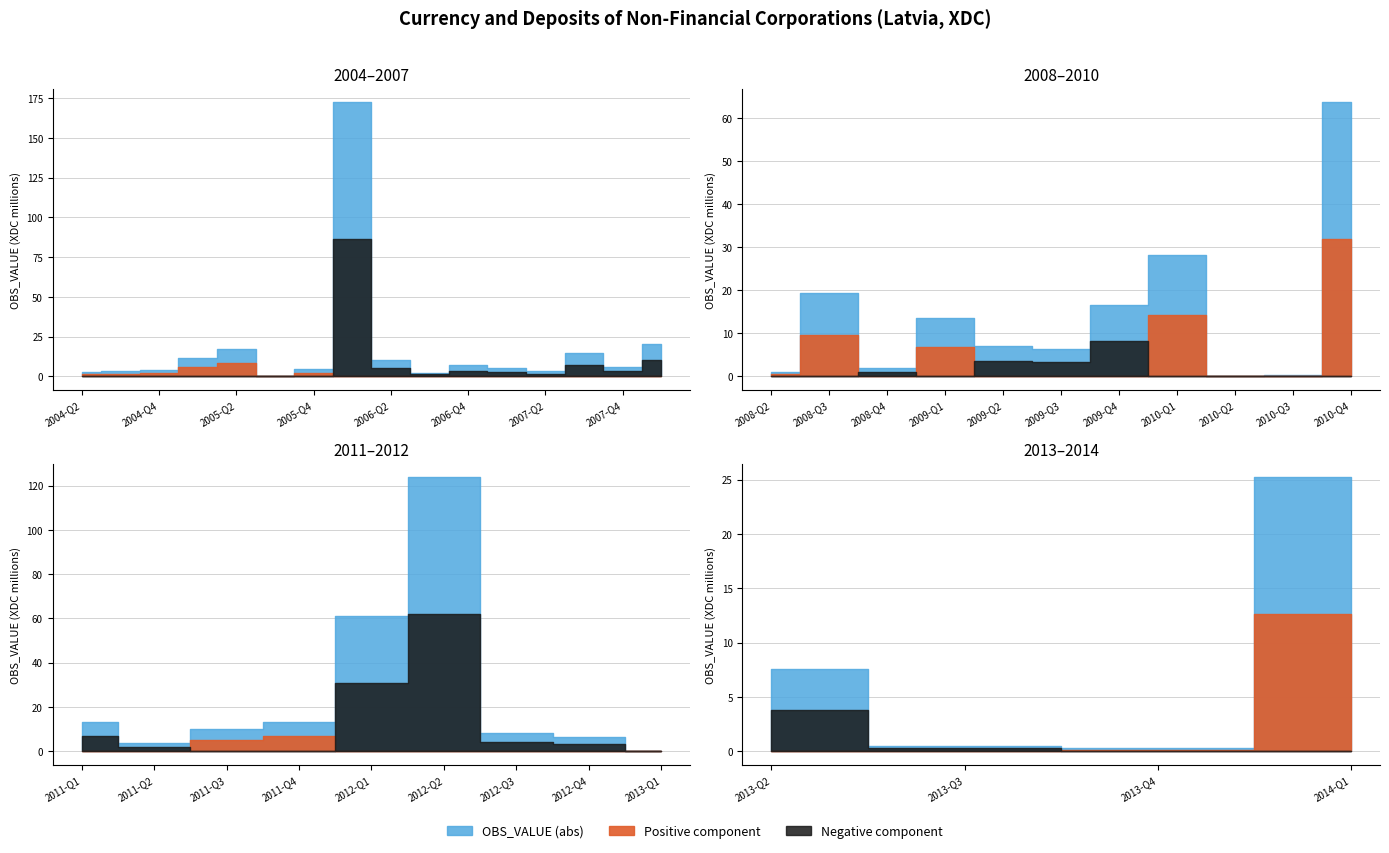

At how many categories does at least one series exceed -92?

40